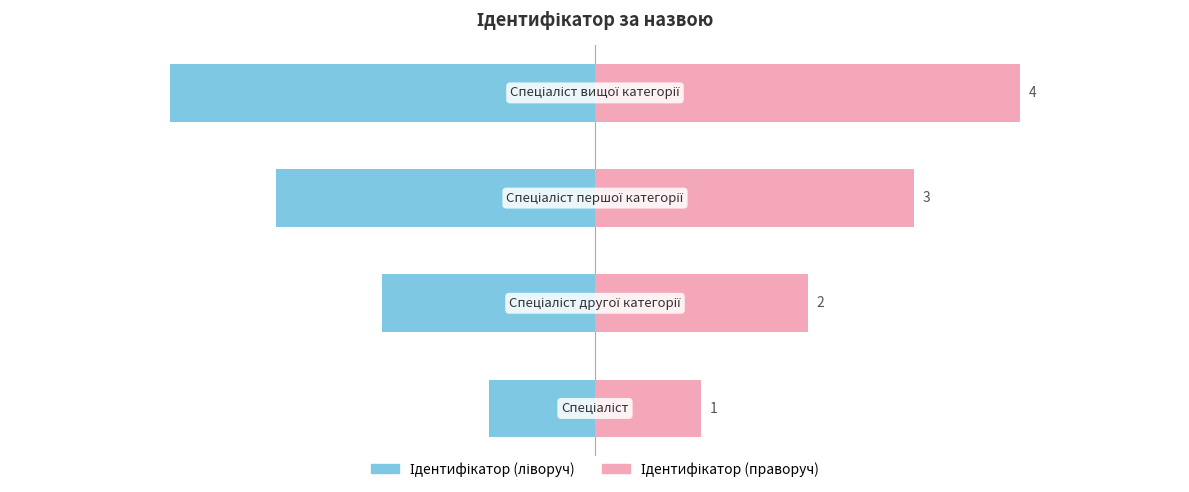

How many data points in Ідентифікатор (ліворуч) are above -2?

1